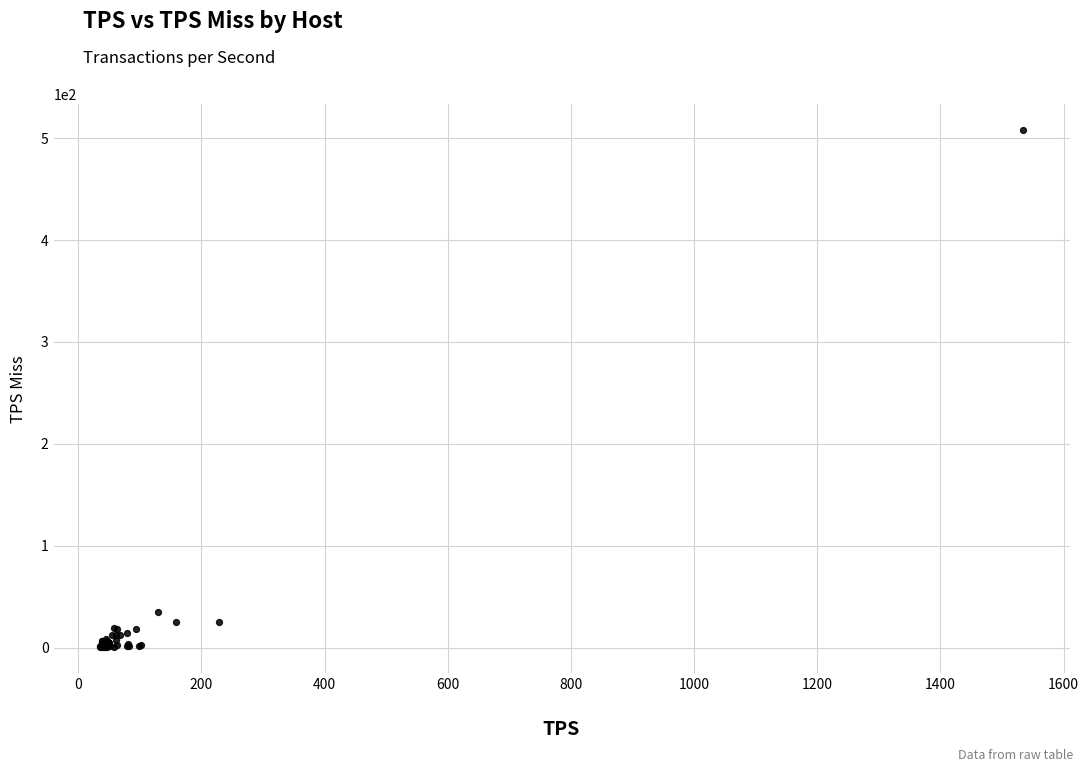

What Y value in the scatter plot is closest to 254?

35.3